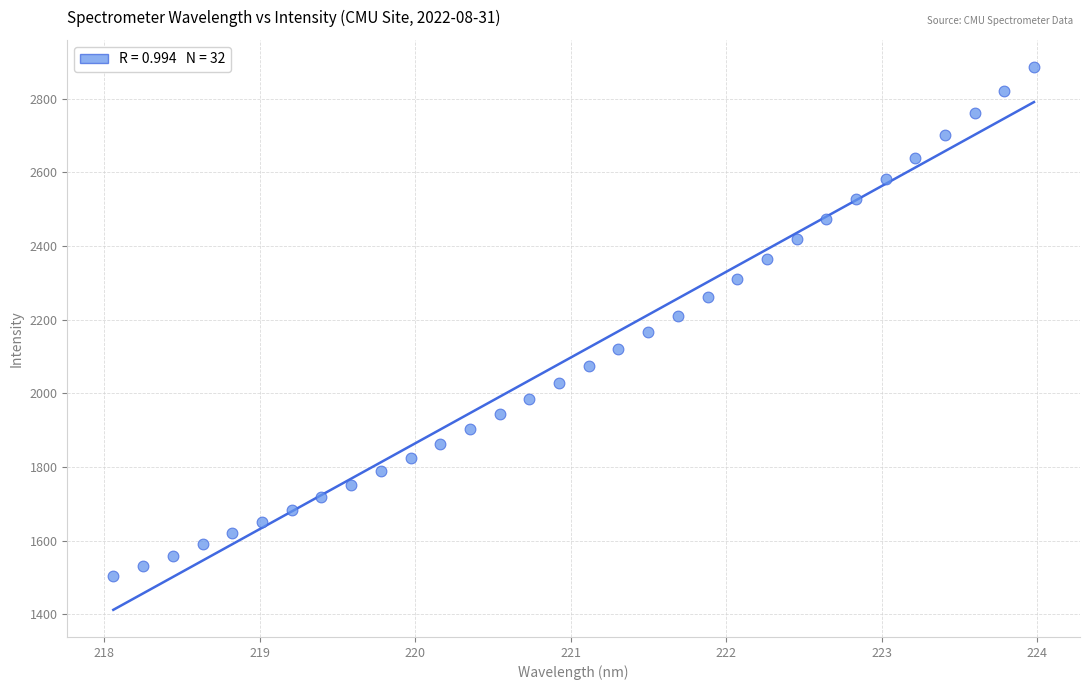

What is the range of X values (max minus min)?

5.9